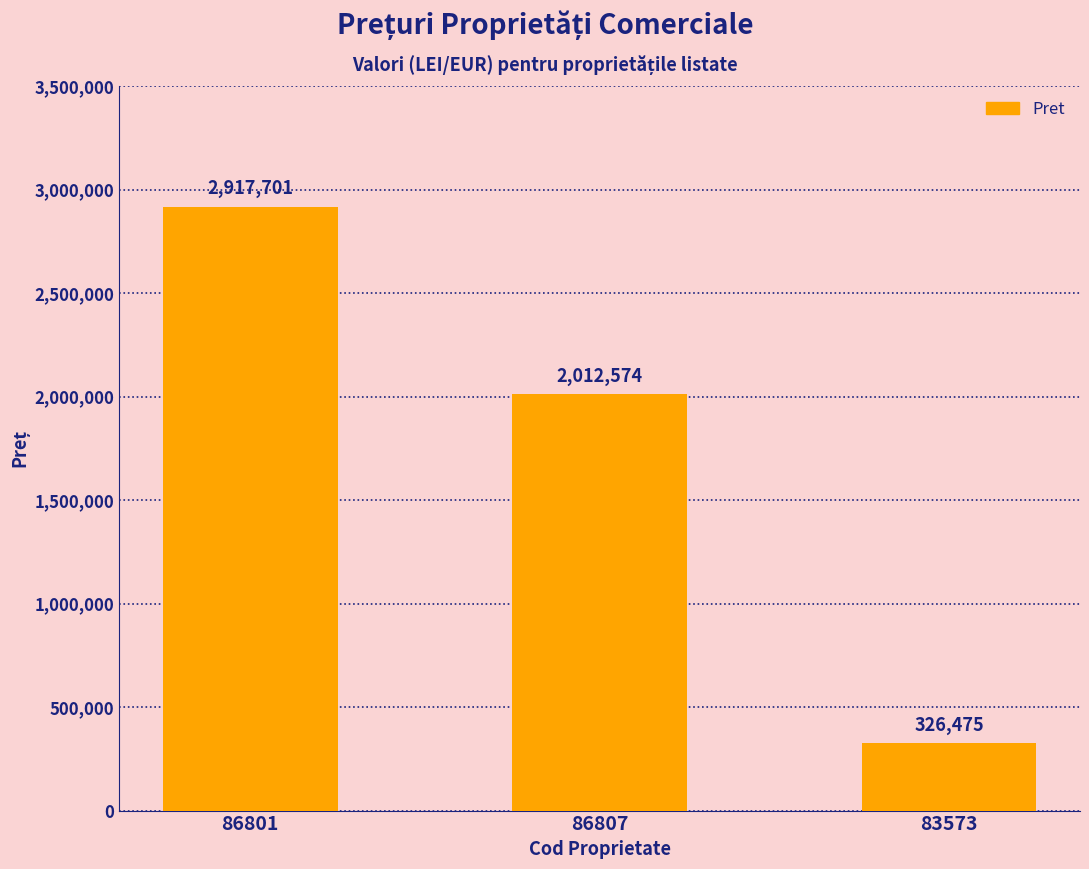

Rank the categories by value from lowest to highest.

83573, 86807, 86801